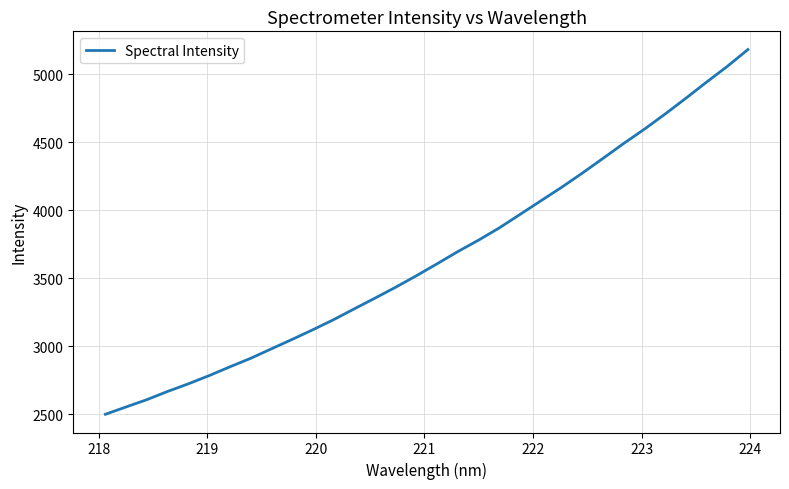

What is the maximum value shown in the chart?

5182.6